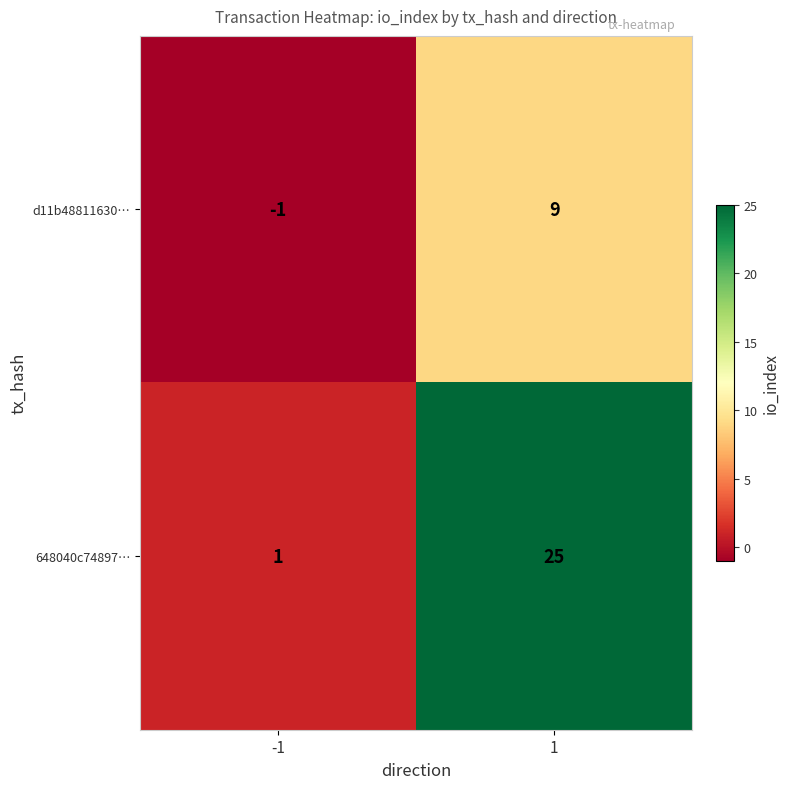

Rank the series at -1 from highest to lowest value.

648040c74897…, d11b48811630…